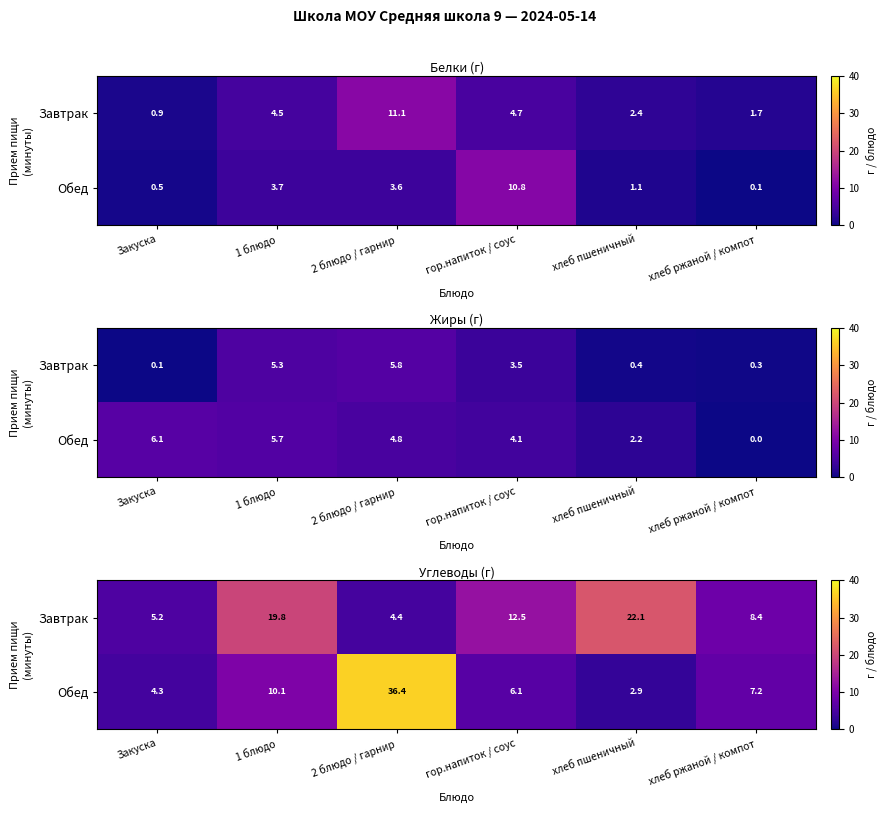

What is the difference between the highest and lowest values at Закуска?

0.9